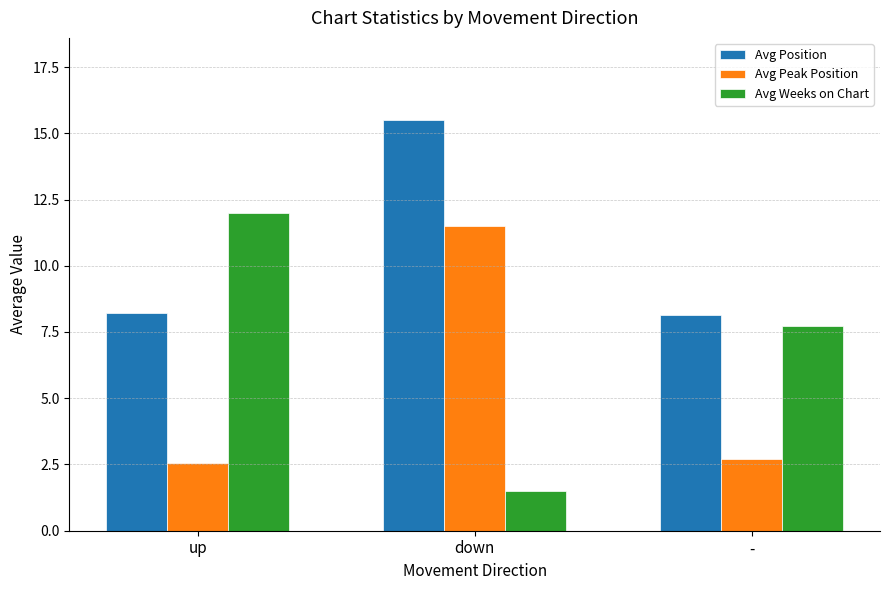

Is it true that Avg Weeks on Chart equals 7.7 at -?

True